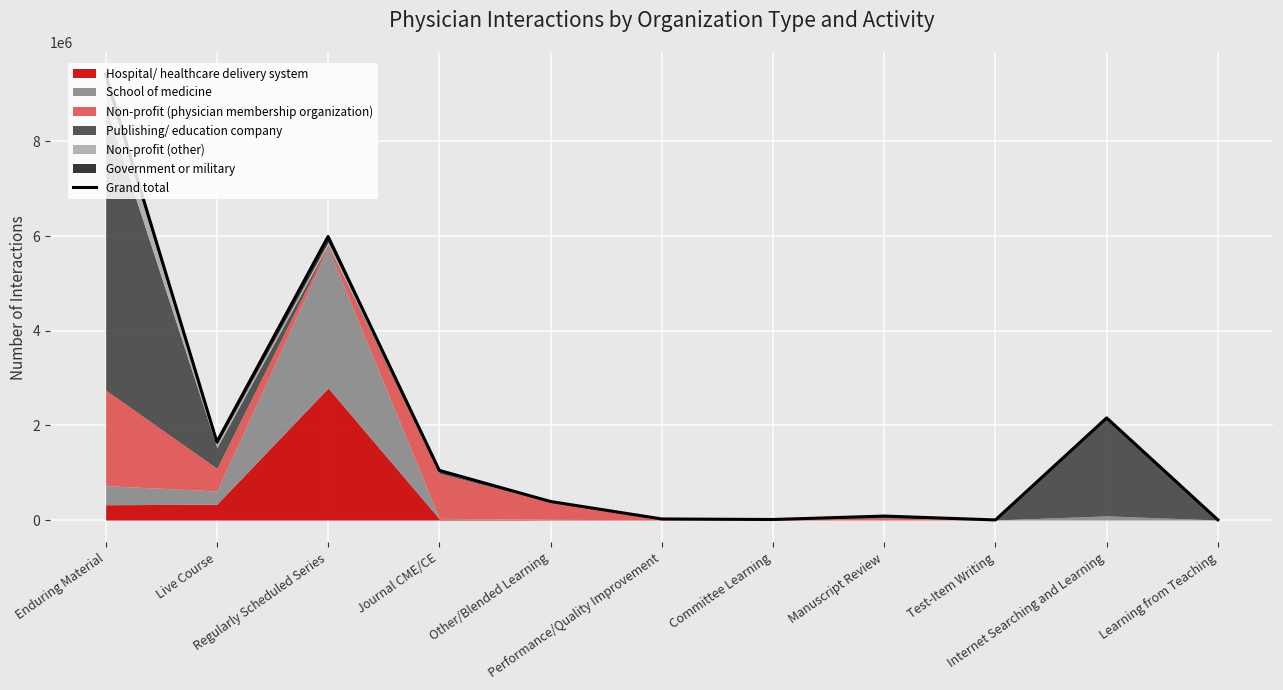

What is the difference between the maximum and minimum values?

9418139